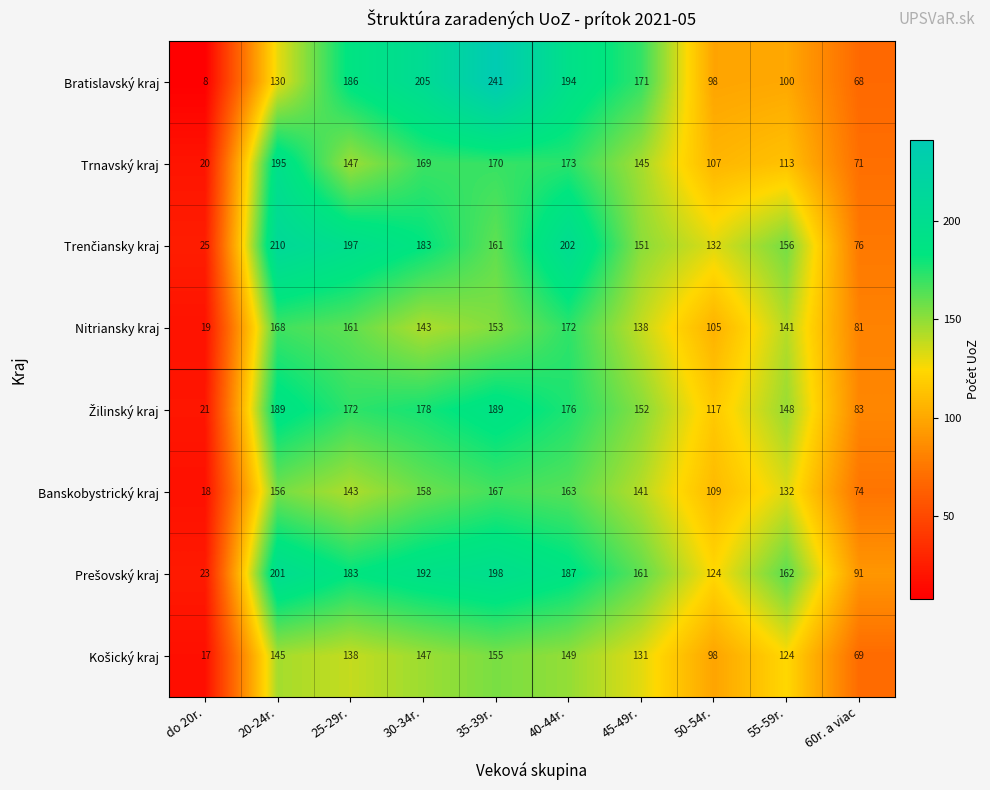

What is the difference between the maximum and minimum values in the Banskobystrický kraj series?

149